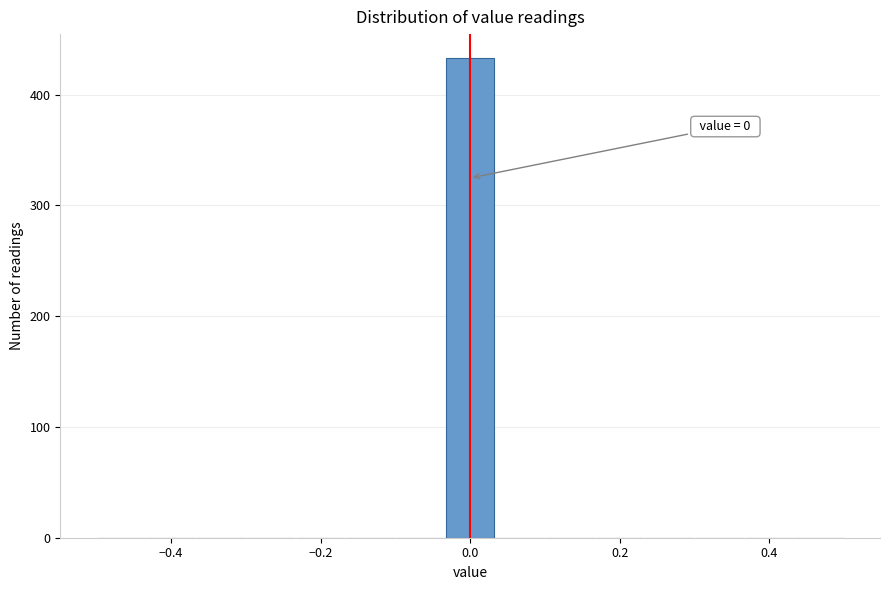

Read against the x-axis, roughly where is the centre of the tallest bar?

0.00